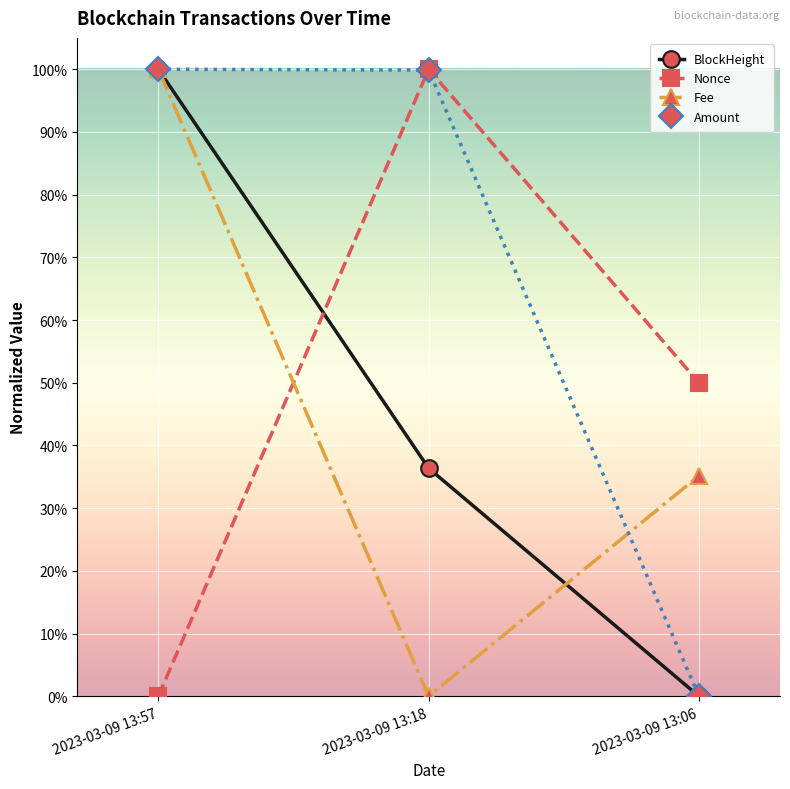

Count the Nonce values in the range 0 to 1.

3